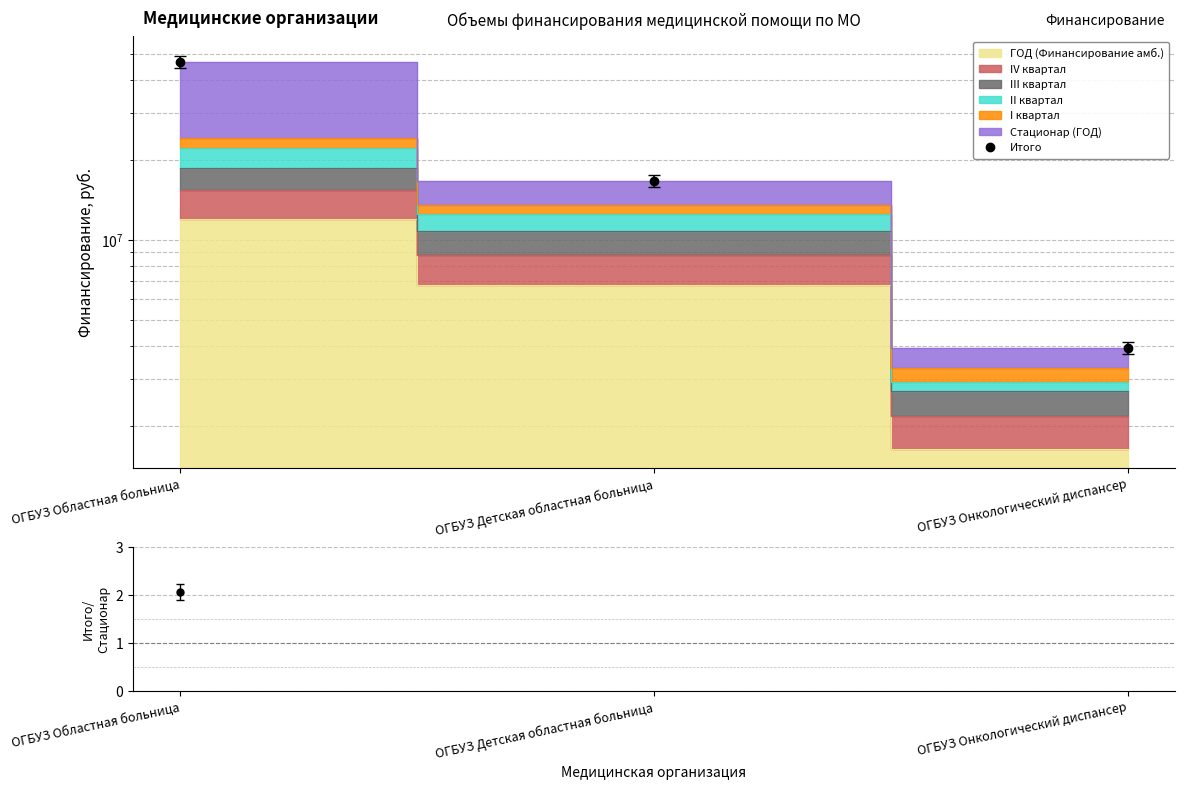

True or false: Итого/Стационар has a value of 5.3 at ОГБУЗ Детская областная больница.

True